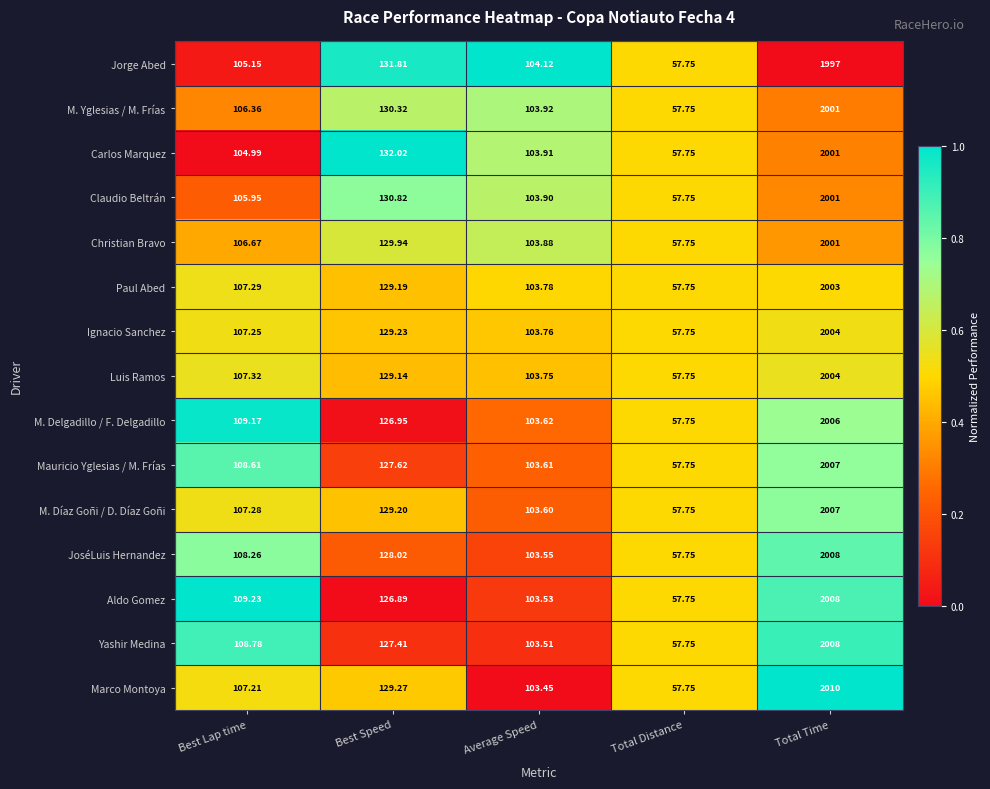

At which category is the sum across all series the highest?

Total Time